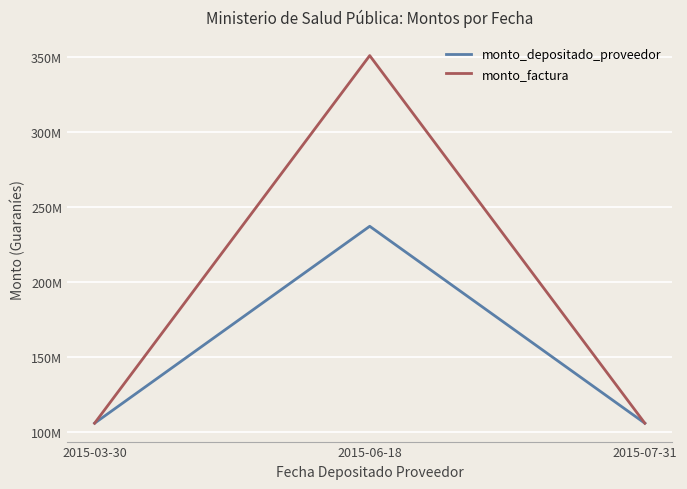

List the series in order of their overall mean, lowest first.

monto_depositado_proveedor, monto_factura